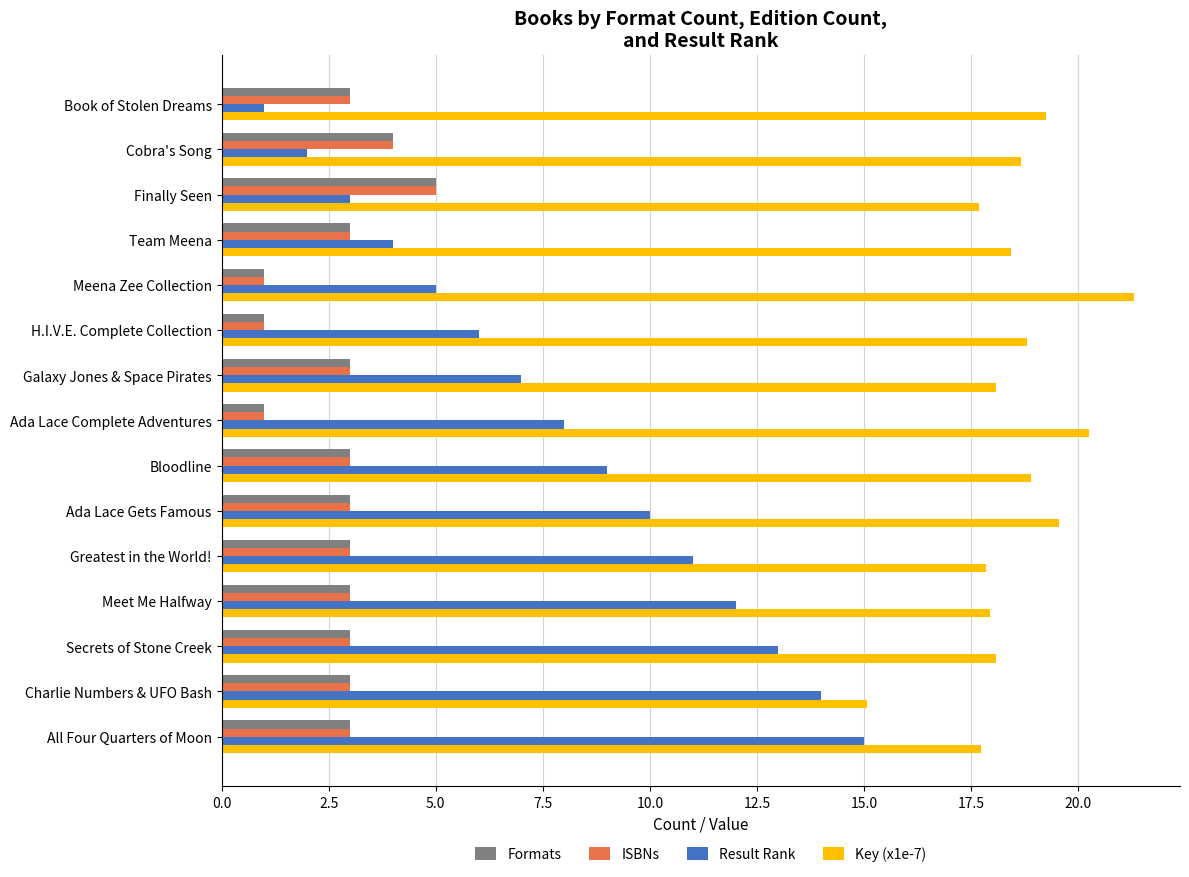

Between Book of Stolen Dreams and Bloodline, which series saw the biggest shift?

Result Rank